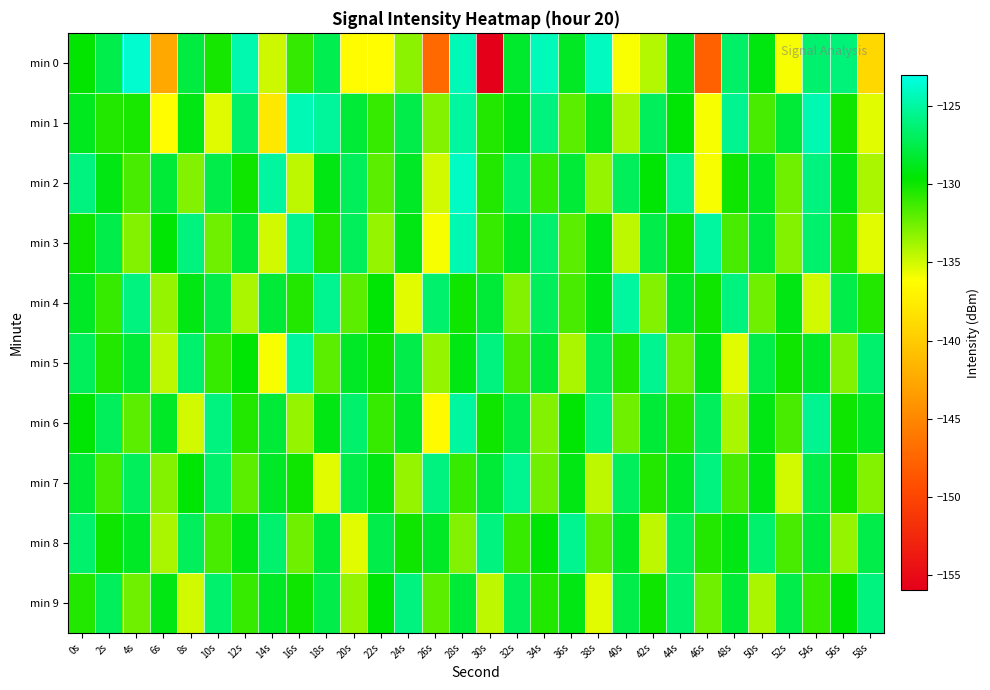

Reading left to right, extract all data points from this chart.

min 0: 0s=-129.6	2s=-127.4	4s=-123.7	6s=-142.6	8s=-127.7	10s=-130.2	12s=-124.6	14s=-134.9	16s=-131.0	18s=-127.3	20s=-136.4	22s=-136.3	24s=-133.2	26s=-147.3	28s=-124.4	30s=-155.9	32s=-128.3	34s=-124.3	36s=-128.6	38s=-124.1	40s=-136.0	42s=-134.2	44s=-128.8	46s=-147.9	48s=-126.6	50s=-129.2	52s=-136.0	54s=-126.4	56s=-126.1	58s=-139.0
min 1: 0s=-128.7	2s=-130.5	4s=-130.2	6s=-136.3	8s=-129.0	10s=-135.4	12s=-126.7	14s=-137.9	16s=-124.5	18s=-125.2	20s=-128.0	22s=-131.0	24s=-127.5	26s=-133.0	28s=-125.0	30s=-130.5	32s=-129.0	34s=-126.0	36s=-132.0	38s=-128.5	40s=-134.0	42s=-127.0	44s=-129.5	46s=-136.0	48s=-125.5	50s=-131.5	52s=-128.0	54s=-124.5	56s=-130.0	58s=-135.5
min 2: 0s=-126.0	2s=-129.0	4s=-131.5	6s=-128.0	8s=-133.0	10s=-127.5	12s=-130.0	14s=-125.0	16s=-134.5	18s=-129.0	20s=-127.0	22s=-132.0	24s=-128.5	26s=-135.0	28s=-124.0	30s=-130.5	32s=-126.5	34s=-131.0	36s=-128.0	38s=-133.5	40s=-127.0	42s=-129.5	44s=-125.5	46s=-136.0	48s=-130.0	50s=-128.5	52s=-132.5	54s=-126.0	56s=-129.0	58s=-134.0
min 3: 0s=-130.0	2s=-127.5	4s=-133.0	6s=-129.5	8s=-126.0	10s=-132.5	12s=-128.0	14s=-135.0	16s=-125.5	18s=-130.5	20s=-127.0	22s=-133.5	24s=-129.0	26s=-136.0	28s=-124.5	30s=-131.0	32s=-128.5	34s=-126.5	36s=-132.0	38s=-129.0	40s=-134.5	42s=-127.5	44s=-130.0	46s=-125.0	48s=-131.5	50s=-128.0	52s=-133.0	54s=-126.5	56s=-130.5	58s=-135.5
min 4: 0s=-128.5	2s=-131.0	4s=-126.0	6s=-133.5	8s=-129.0	10s=-127.5	12s=-134.0	14s=-128.0	16s=-130.5	18s=-125.5	20s=-132.0	22s=-129.5	24s=-135.5	26s=-126.5	28s=-130.0	30s=-128.0	32s=-133.0	34s=-127.0	36s=-131.5	38s=-129.0	40s=-125.0	42s=-133.0	44s=-128.5	46s=-130.0	48s=-126.0	50s=-132.5	52s=-129.0	54s=-135.0	56s=-127.5	58s=-130.5
min 5: 0s=-127.0	2s=-130.5	4s=-128.0	6s=-134.5	8s=-126.5	10s=-131.0	12s=-129.5	14s=-136.0	16s=-125.0	18s=-132.0	20s=-128.5	22s=-130.0	24s=-127.5	26s=-133.5	28s=-129.0	30s=-126.0	32s=-131.5	34s=-128.0	36s=-134.0	38s=-127.0	40s=-130.5	42s=-125.5	44s=-132.5	46s=-129.0	48s=-135.5	50s=-127.5	52s=-130.0	54s=-128.5	56s=-133.0	58s=-126.5
min 6: 0s=-129.5	2s=-127.0	4s=-132.0	6s=-128.5	8s=-135.0	10s=-126.0	12s=-130.5	14s=-128.0	16s=-133.5	18s=-129.0	20s=-126.5	22s=-131.0	24s=-128.5	26s=-136.5	28s=-125.0	30s=-130.0	32s=-127.5	34s=-133.0	36s=-129.5	38s=-126.0	40s=-132.5	42s=-128.0	44s=-130.5	46s=-127.0	48s=-134.0	50s=-129.0	52s=-131.5	54s=-125.5	56s=-130.0	58s=-128.5
min 7: 0s=-128.0	2s=-131.5	4s=-127.0	6s=-133.0	8s=-129.5	10s=-126.5	12s=-132.0	14s=-128.5	16s=-130.0	18s=-135.5	20s=-127.5	22s=-129.0	24s=-133.5	26s=-126.0	28s=-131.0	30s=-128.0	32s=-125.5	34s=-132.5	36s=-129.0	38s=-134.5	40s=-127.0	42s=-130.5	44s=-128.5	46s=-126.0	48s=-131.5	50s=-129.0	52s=-135.0	54s=-127.5	56s=-130.0	58s=-133.0
min 8: 0s=-126.5	2s=-130.0	4s=-128.5	6s=-134.0	8s=-127.0	10s=-131.5	12s=-129.0	14s=-126.5	16s=-132.5	18s=-128.0	20s=-135.5	22s=-127.5	24s=-130.0	26s=-128.5	28s=-133.0	30s=-126.0	32s=-131.0	34s=-129.5	36s=-125.5	38s=-132.0	40s=-128.5	42s=-134.5	44s=-127.0	46s=-130.5	48s=-129.0	50s=-126.5	52s=-131.5	54s=-128.0	56s=-133.5	58s=-127.5
min 9: 0s=-130.5	2s=-127.0	4s=-132.5	6s=-129.0	8s=-135.0	10s=-126.5	12s=-131.0	14s=-128.5	16s=-130.0	18s=-127.5	20s=-133.5	22s=-129.5	24s=-126.0	26s=-132.0	28s=-128.0	30s=-134.5	32s=-127.0	34s=-130.5	36s=-129.0	38s=-135.5	40s=-127.5	42s=-130.0	44s=-126.5	46s=-132.5	48s=-128.0	50s=-134.0	52s=-127.5	54s=-131.0	56s=-129.5	58s=-126.0